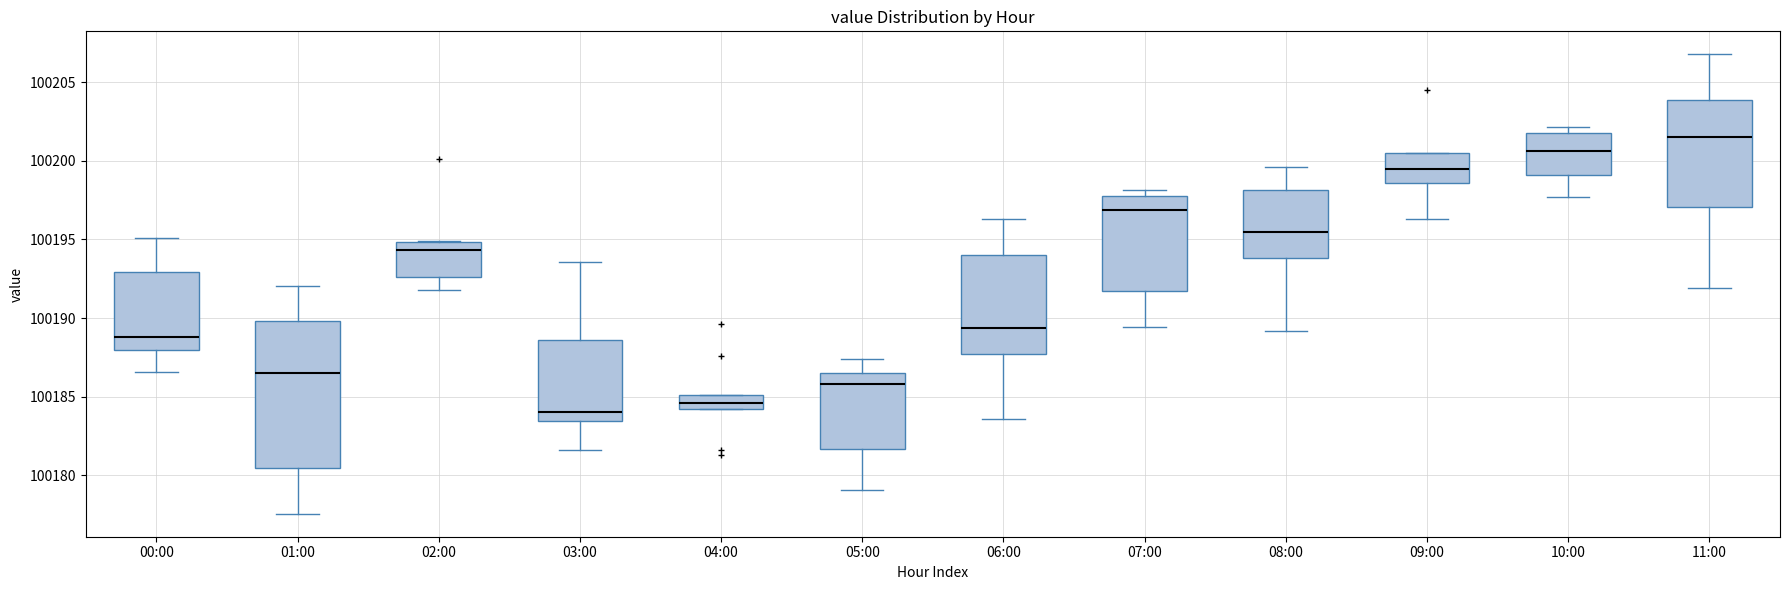

Reading left to right, transcribe this box plot: for each box, give where its median line is, the range the box spans, and where its two whiskers end, as read against the y-axis. The values are not printed on the chart, so give them approximately, as read against the axis.

00:00: median 100189.0, box 100188.0 to 100193.0, whiskers 100186.5 to 100195.0
01:00: median 100186.5, box 100180.5 to 100190.0, whiskers 100177.5 to 100192.0
02:00: median 100194.5, box 100192.5 to 100195.0, whiskers 100192.0 to 100195.0
03:00: median 100184.0, box 100183.5 to 100188.5, whiskers 100181.5 to 100193.5
04:00: median 100184.5 (inside the box), box 100184.5 to 100185.0, whiskers 100184.5 to 100185.0
05:00: median 100186.0, box 100181.5 to 100186.5, whiskers 100179.0 to 100187.5
06:00: median 100189.5, box 100187.5 to 100194.0, whiskers 100183.5 to 100196.5
07:00: median 100197.0, box 100191.5 to 100198.0, whiskers 100189.5 to 100198.0 (just above the box's upper edge)
08:00: median 100195.5, box 100194.0 to 100198.0, whiskers 100189.0 to 100199.5
09:00: median 100199.5, box 100198.5 to 100200.5, whiskers 100196.5 to 100200.5
10:00: median 100200.5, box 100199.0 to 100201.5, whiskers 100197.5 to 100202.0
11:00: median 100201.5, box 100197.0 to 100204.0, whiskers 100192.0 to 100207.0